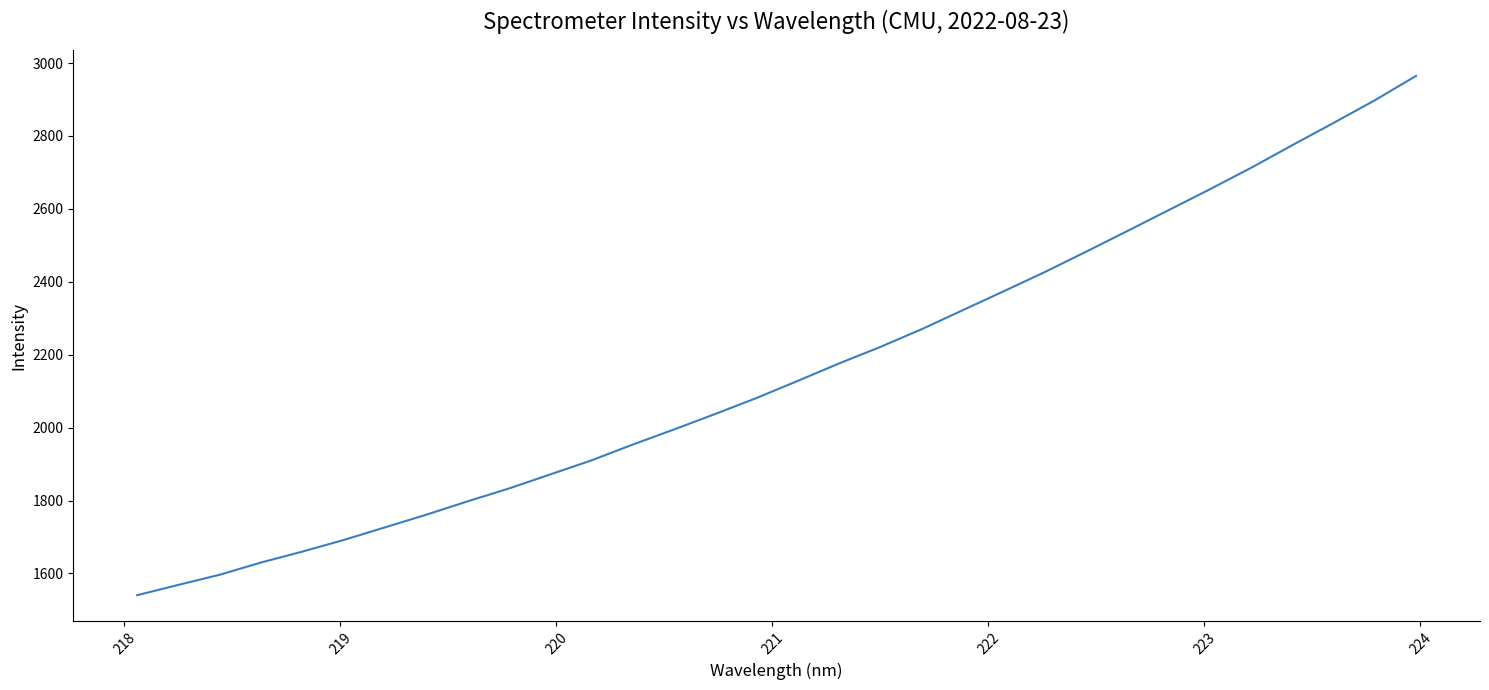

What is the difference between the maximum and minimum values?

1424.5